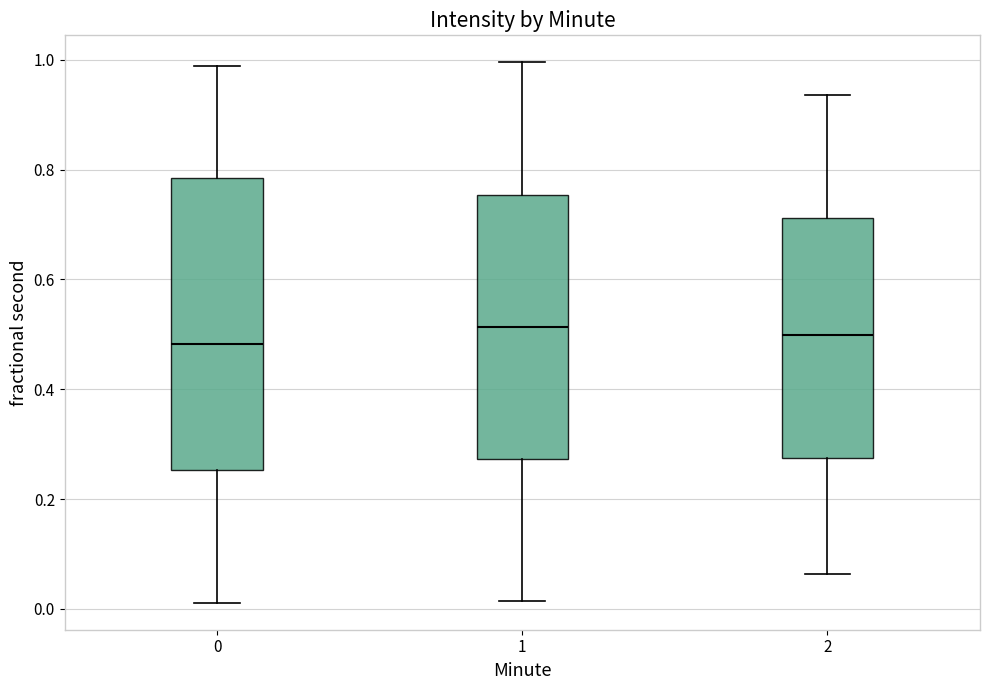

Which box is the tallest, from its lower edge to its upper edge?

0